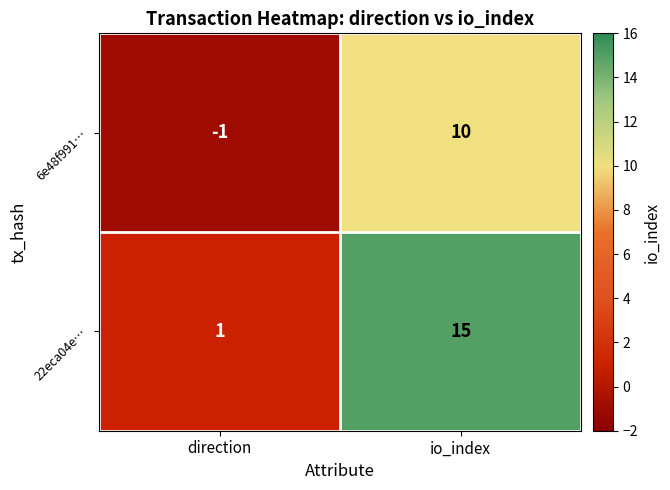

What is the maximum value shown in the chart?

15